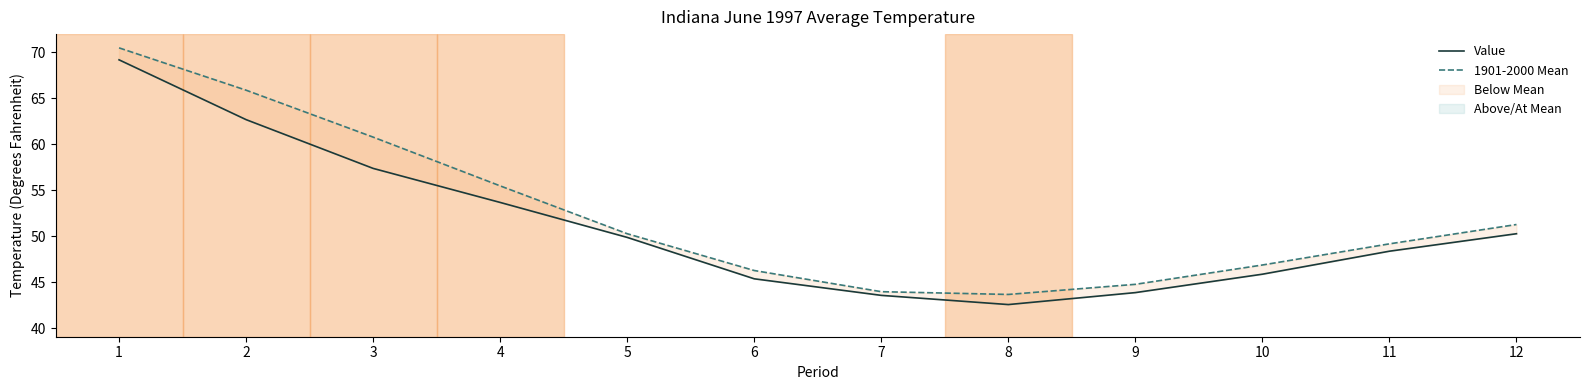

Does the chart display data point markers on the line(s)?

No